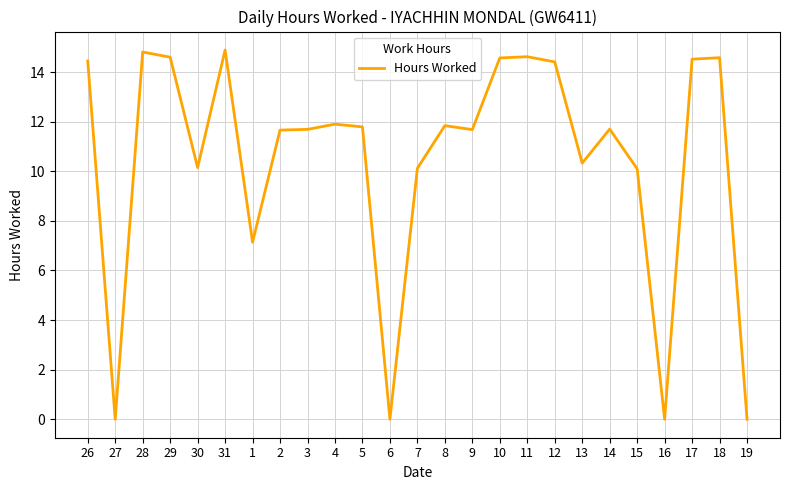

Approximately how many times larger is the value at 2 compared to 29?

0.8